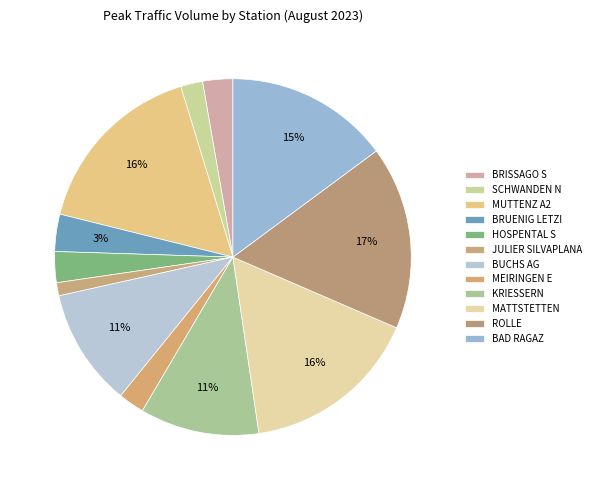

The ROLLE slice represents 17% of the pie. True or false?

True